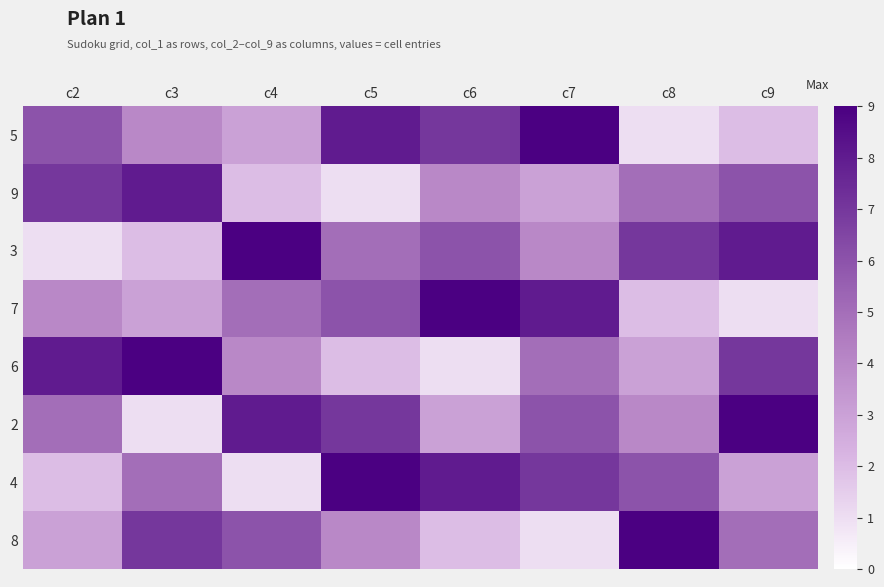

Rank the series at c8 from lowest to highest value.

5, 7, 6, 2, 9, 4, 3, 8